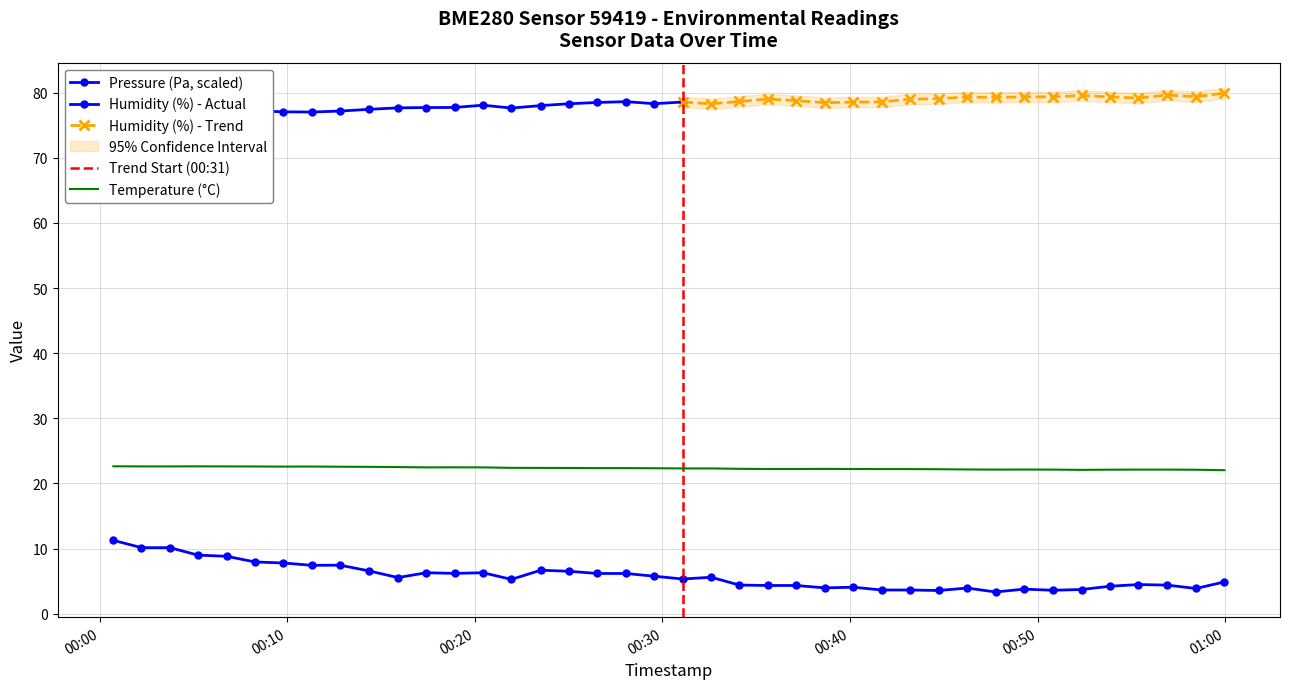

In temperature, how many points are higher than both neighbors (excluding endpoints)?

5